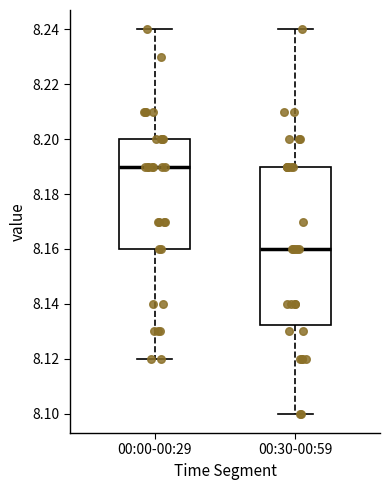

Reading left to right, read every box against the y-axis: the position of its median line, the range the box covers, and the ends of its whiskers. The values are not printed on the chart, so give them approximately, as read against the axis.

00:00-00:29: median 8.190, box 8.160 to 8.200, whiskers 8.120 to 8.240
00:30-00:59: median 8.160, box 8.132 to 8.190, whiskers 8.100 to 8.240